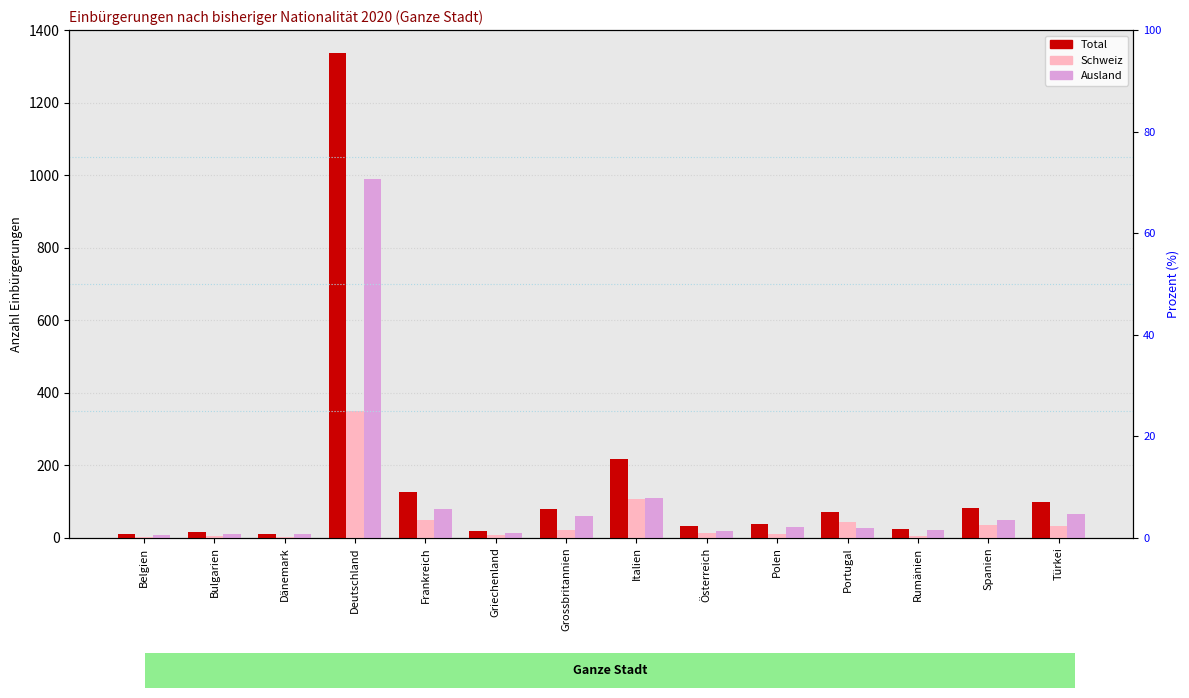

Is it true that Schweiz equals 48 at Frankreich?

True